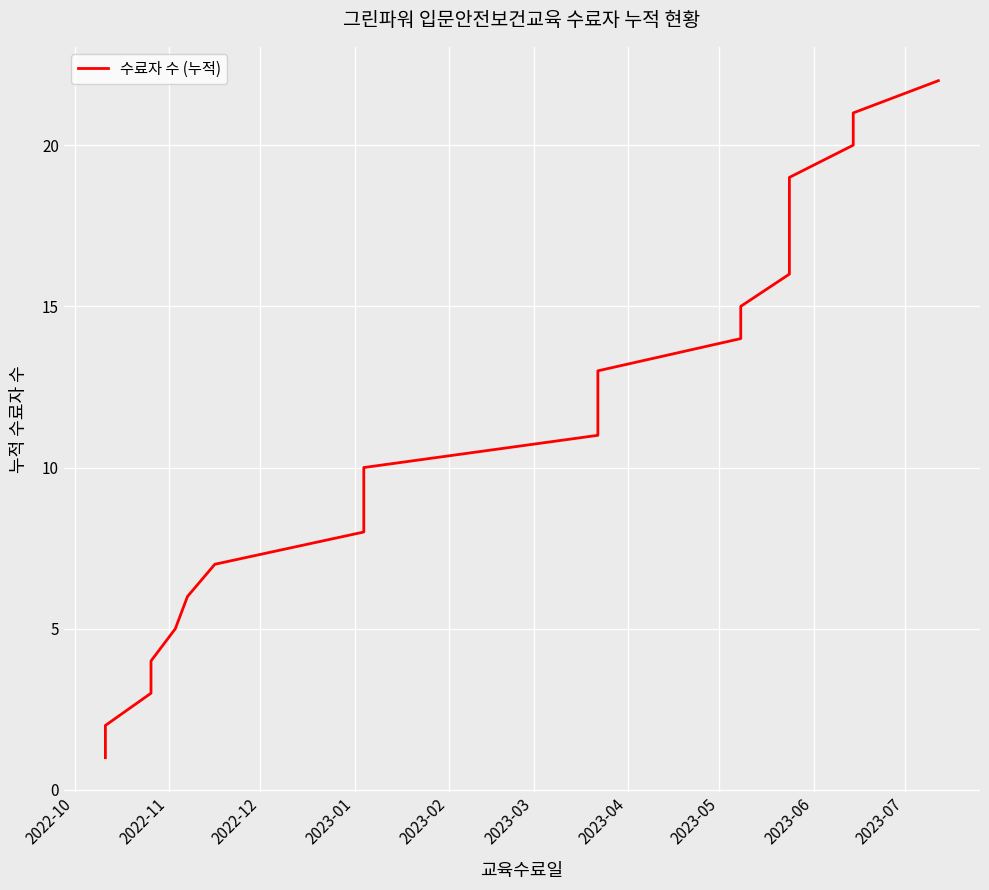

What is the difference between the maximum and minimum values?

21